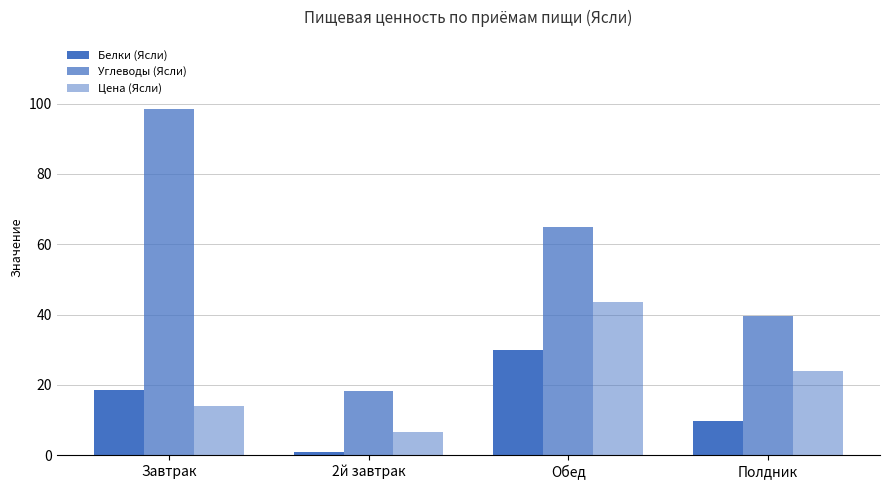

What is the difference between the maximum and second lowest values in the Цена (Ясли) series?

29.6